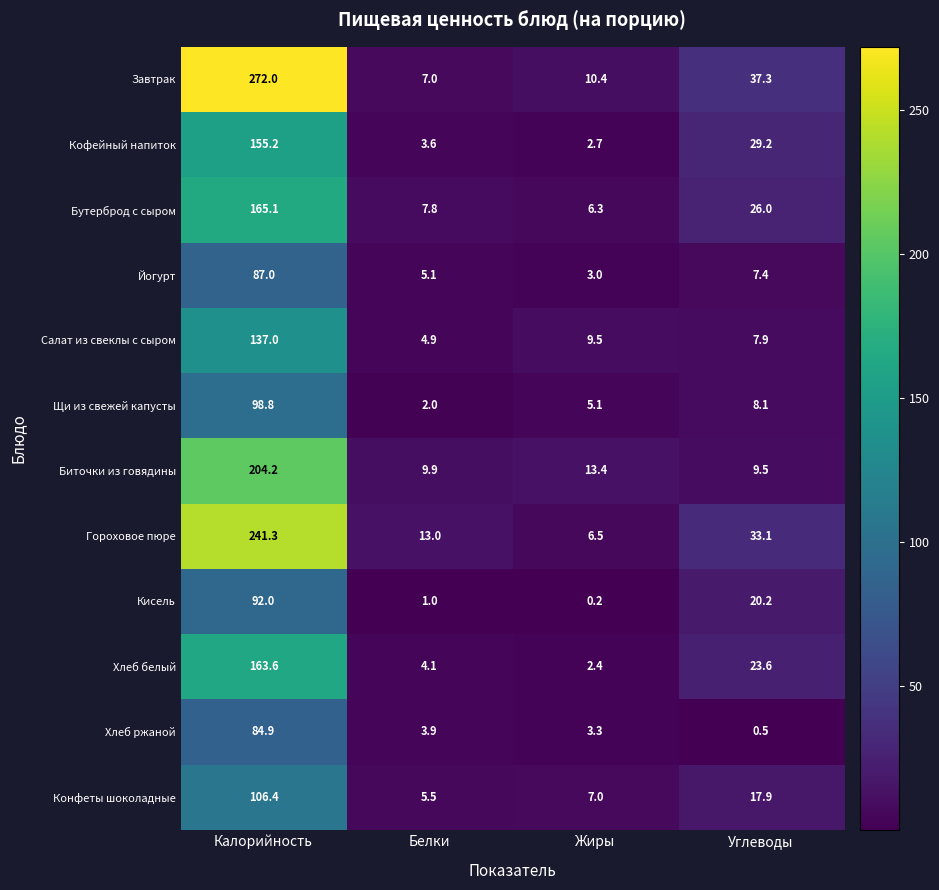

What is the maximum value for Бутерброд с сыром?

165.1